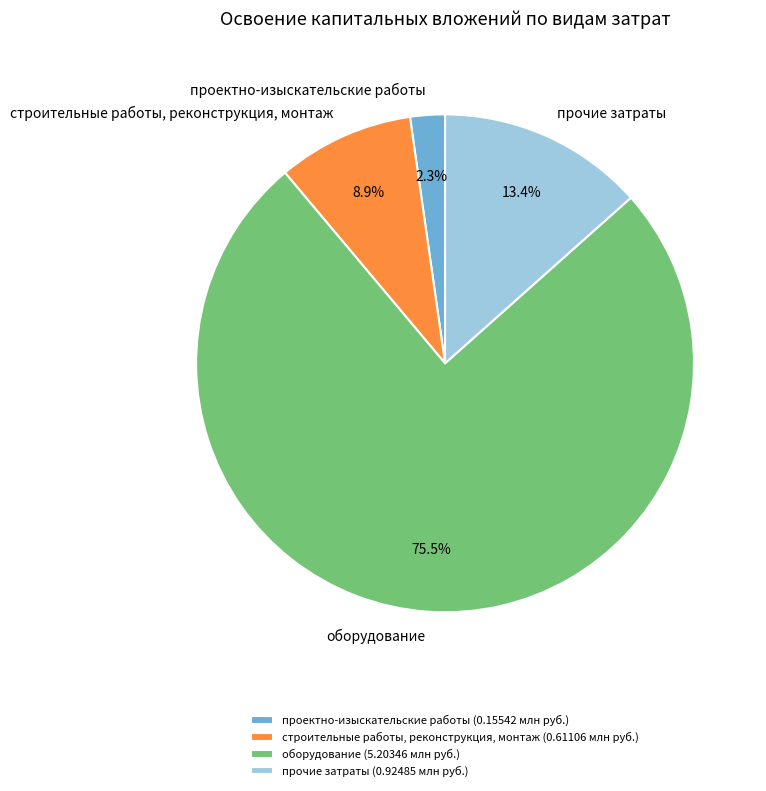

Does оборудование account for over 50% of the chart?

Yes